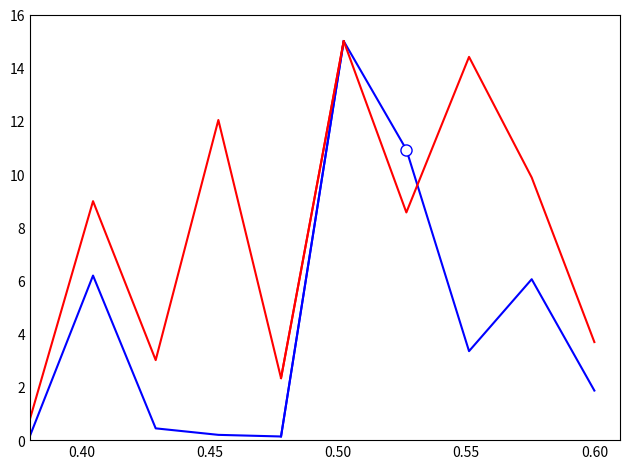

Does the chart have visible grid lines?

No